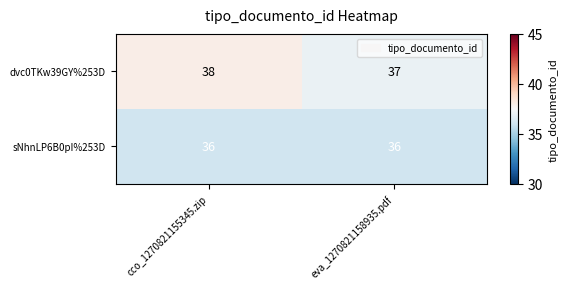

What is the minimum value shown in the chart?

36